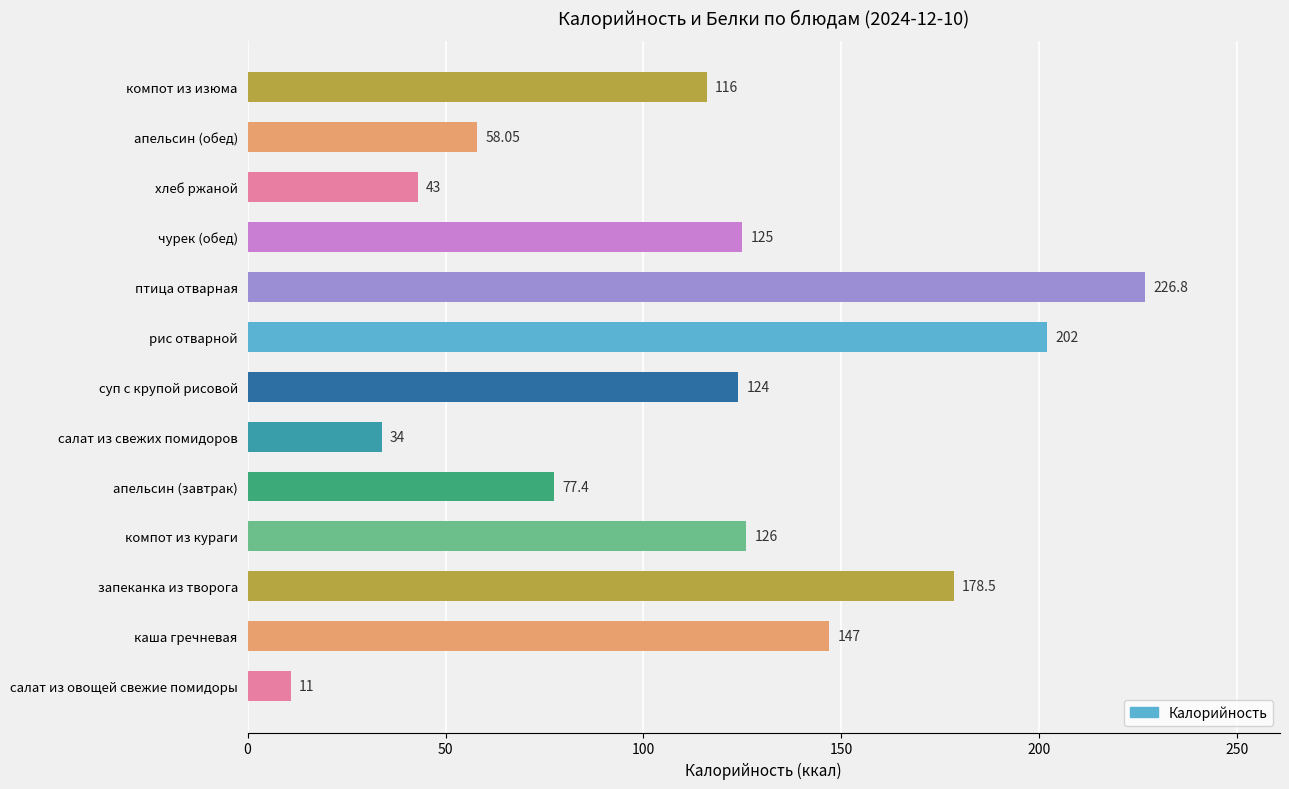

Approximately how many times larger is the value at хлеб ржаной compared to салат из свежих помидоров?

1.3